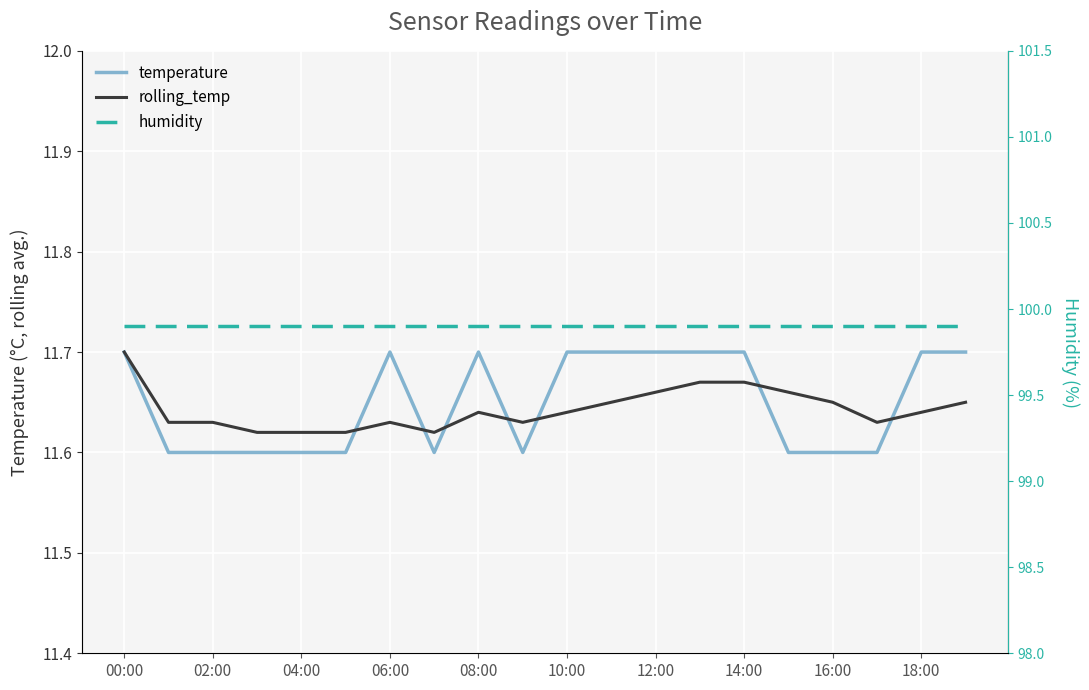

True or false: humidity and temperature intersect in this chart.

False